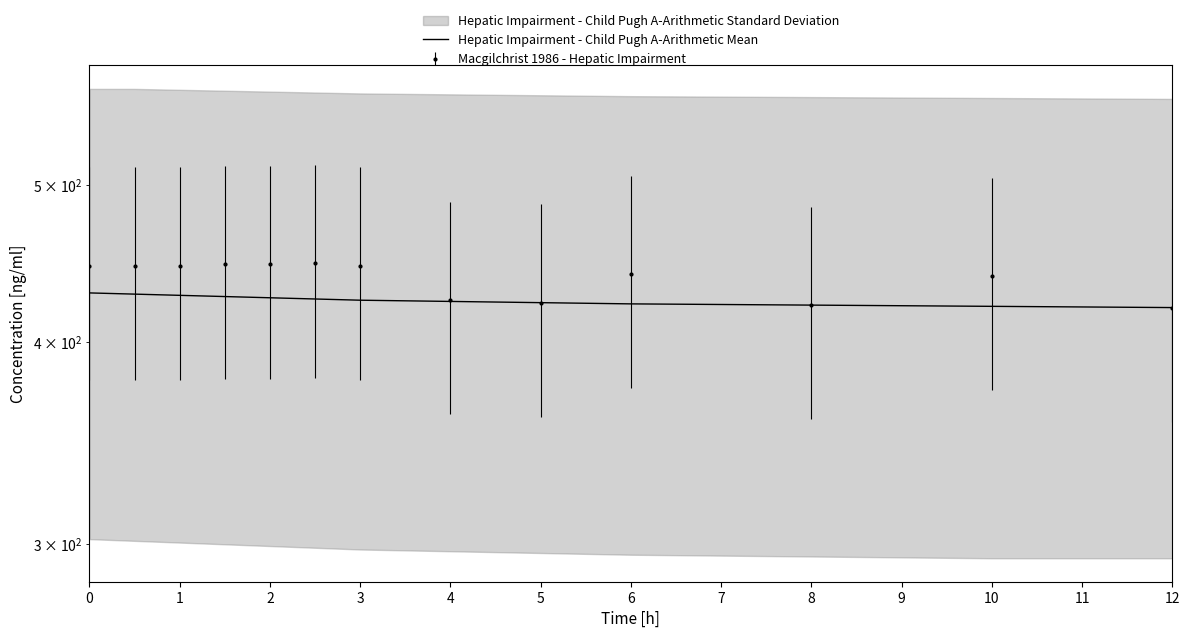

What is the difference between the values at 1 and 10?

6.6